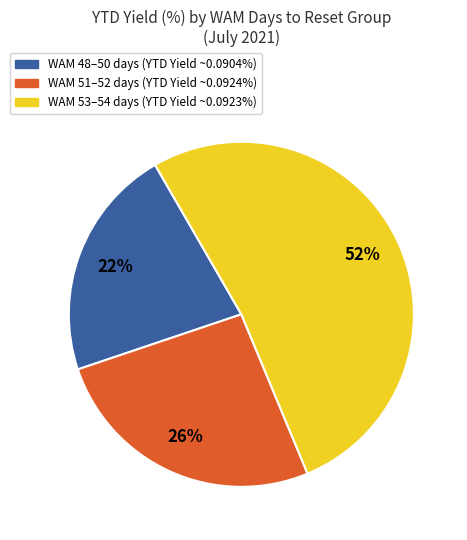

Is there a majority slice in this chart?

Yes